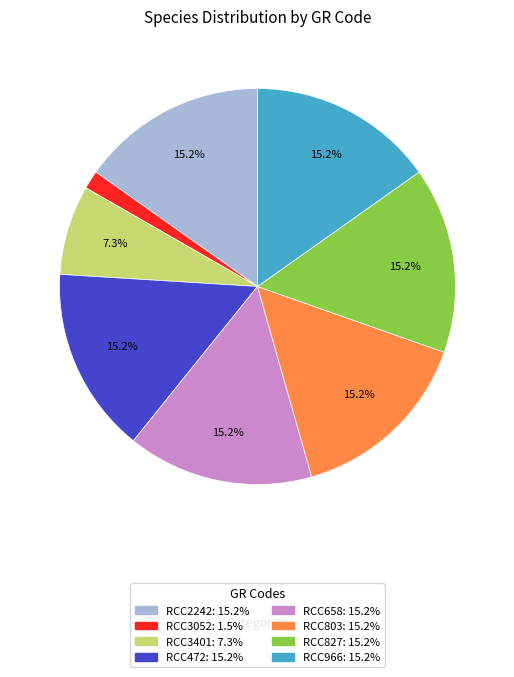

The RCC472 slice represents 15% of the pie. True or false?

True